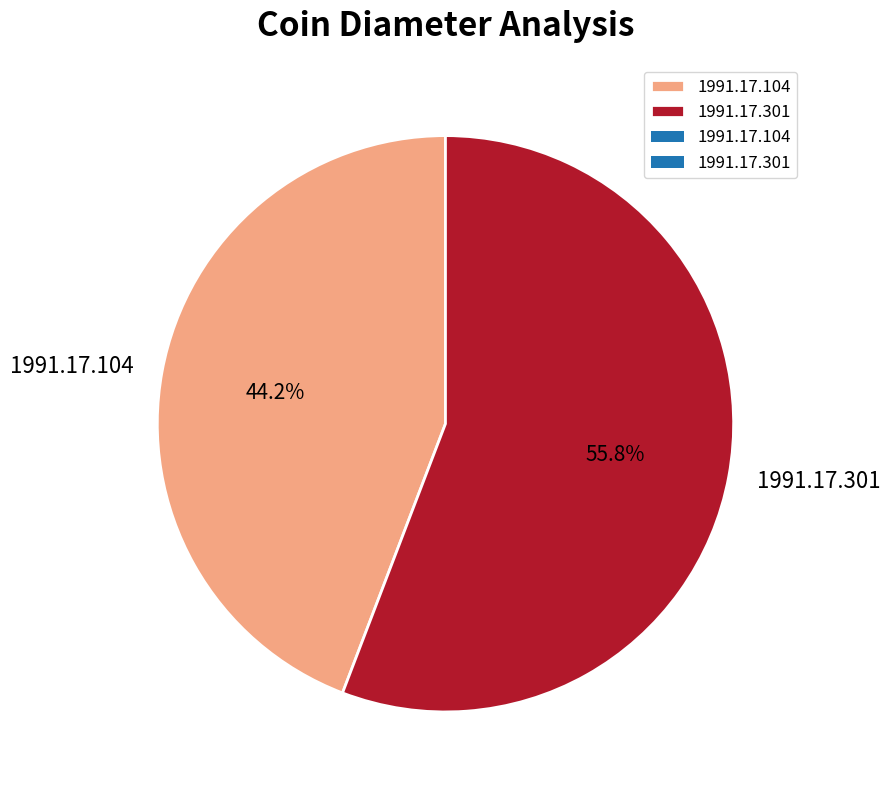

How many slices are in this pie chart?

2